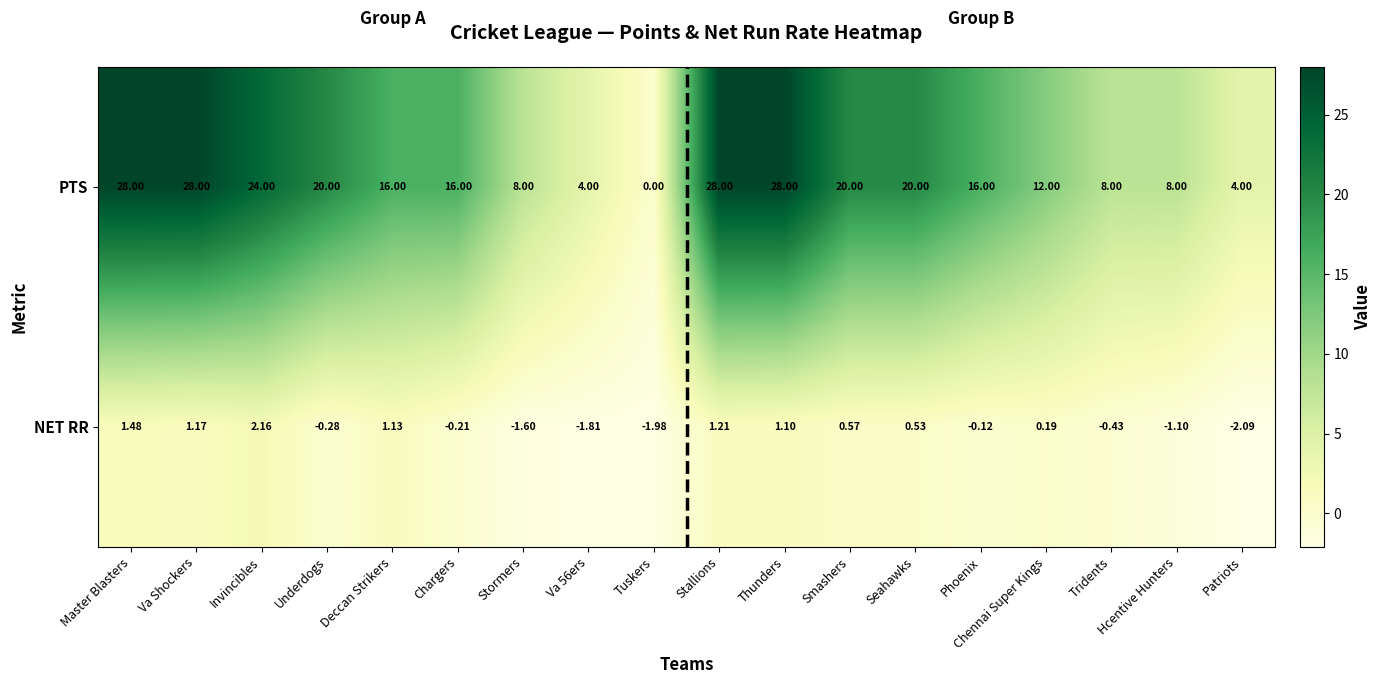

Which category has the lowest value in the NET RR series?

Patriots